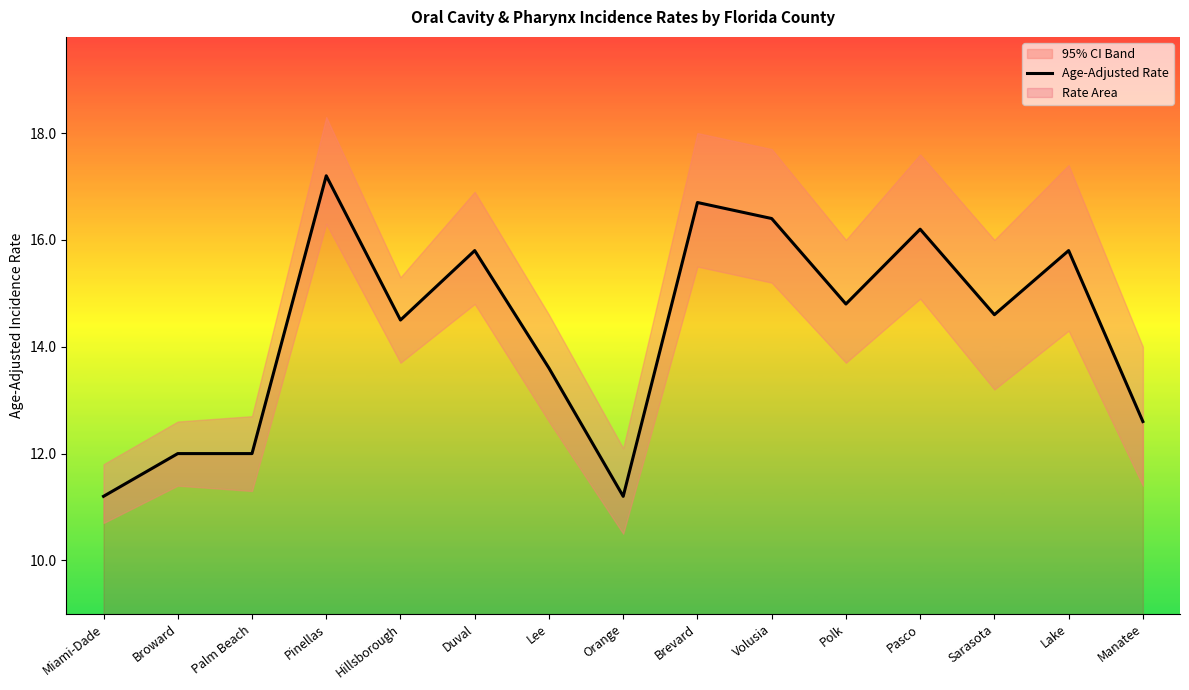

What position from the right is Pinellas?

12